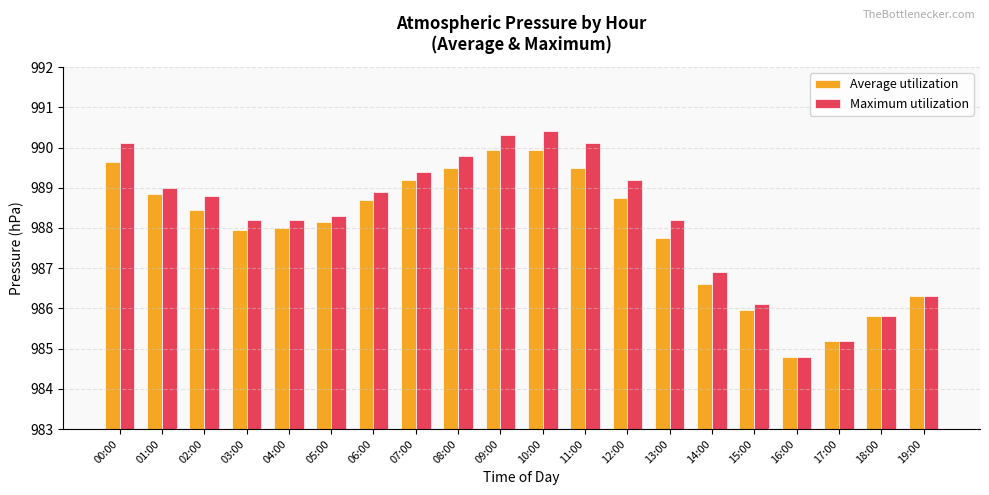

How many data points in Maximum utilization are less than 988?

6